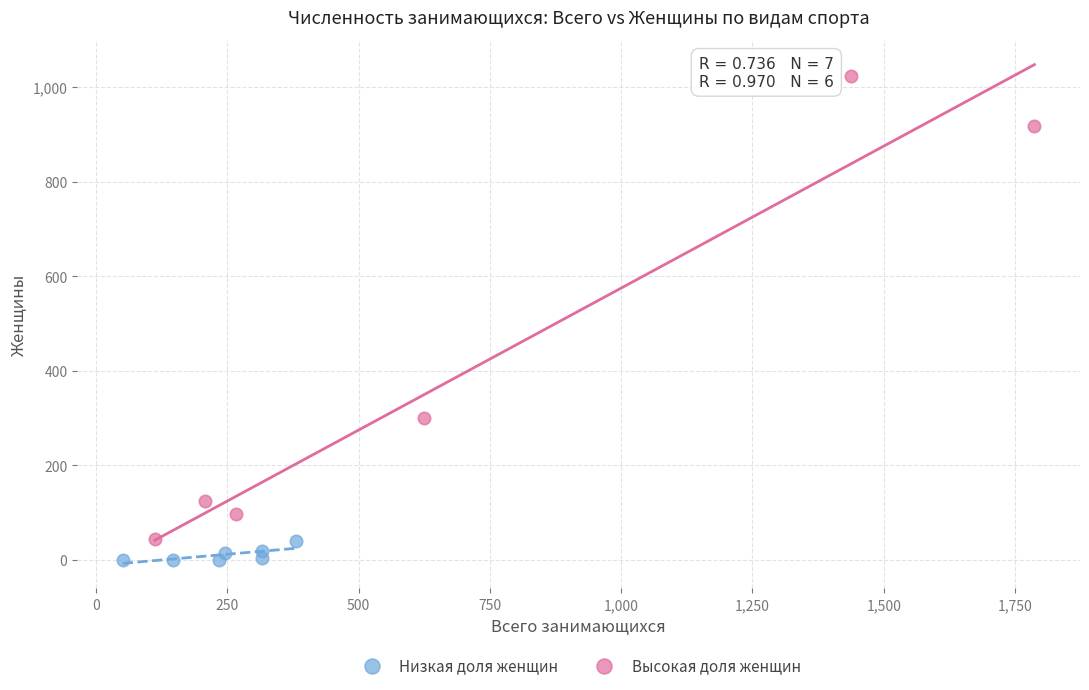

Which series reaches the maximum Y coordinate?

Высокая доля женщин